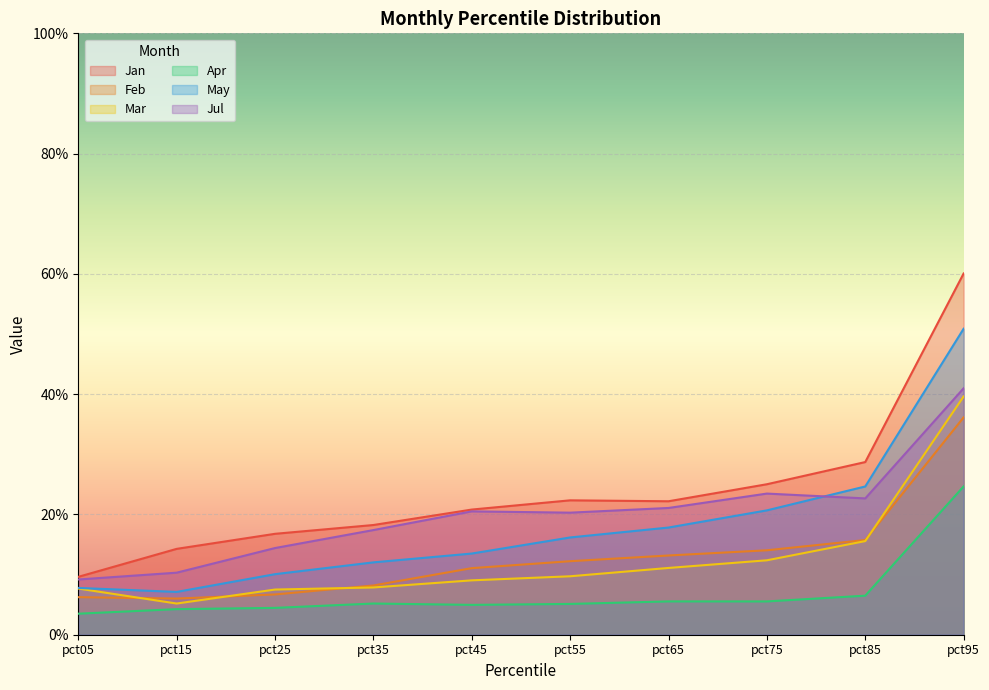

List the series in order of their peak value, lowest first.

Apr, Feb, Mar, Jul, May, Jan